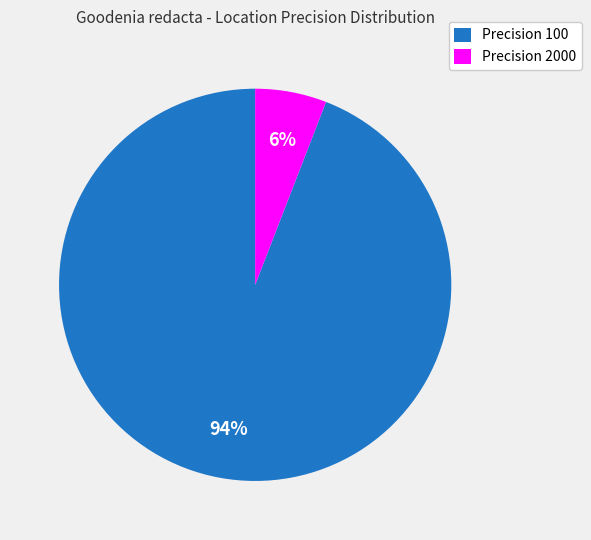

The Precision 100 slice represents 94% of the pie. True or false?

True